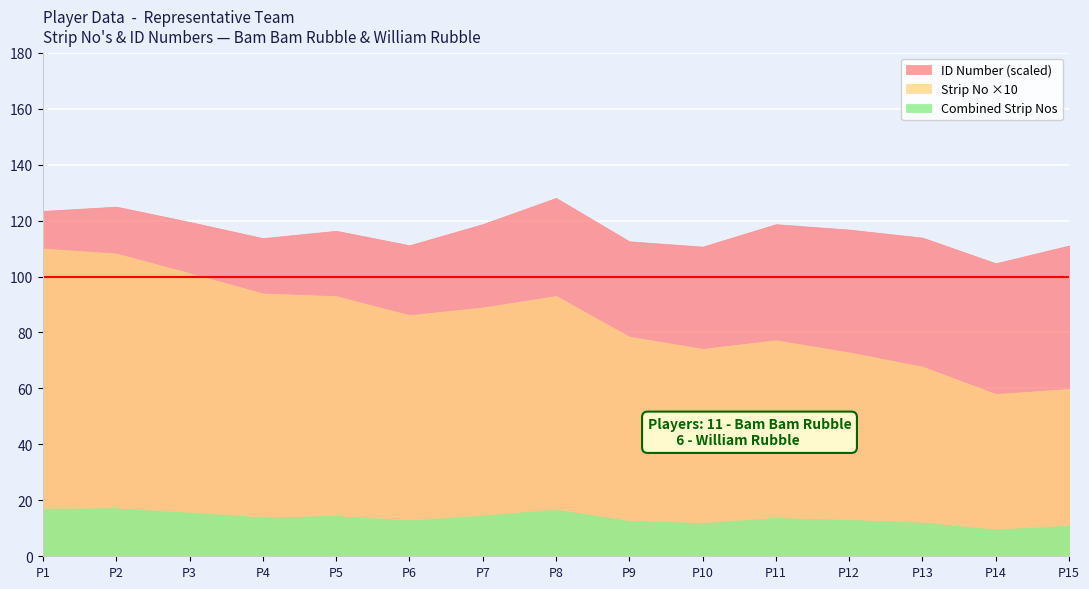

Rank the series by their maximum value, from highest to lowest.

ID Number (scaled), Strip No ×10, Combined Strip Nos